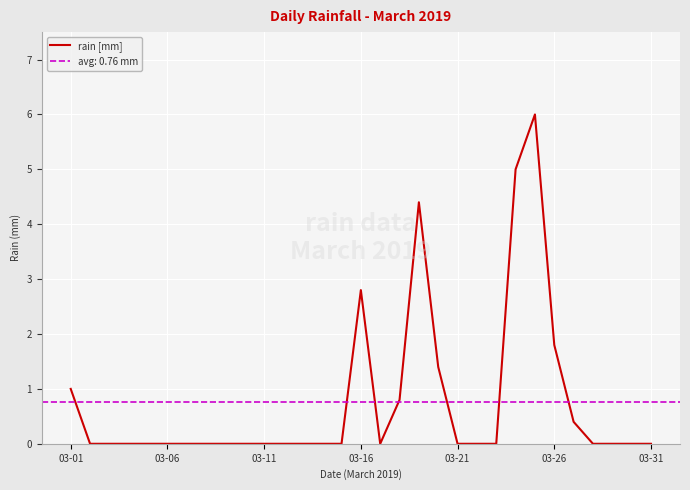

At which label is rain [mm] closest to 3?

03-16